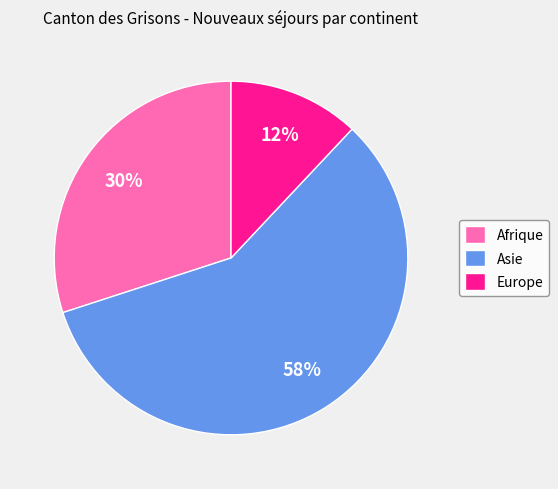

To the nearest percent, what is the difference between the largest and smallest slice percentages?

46%